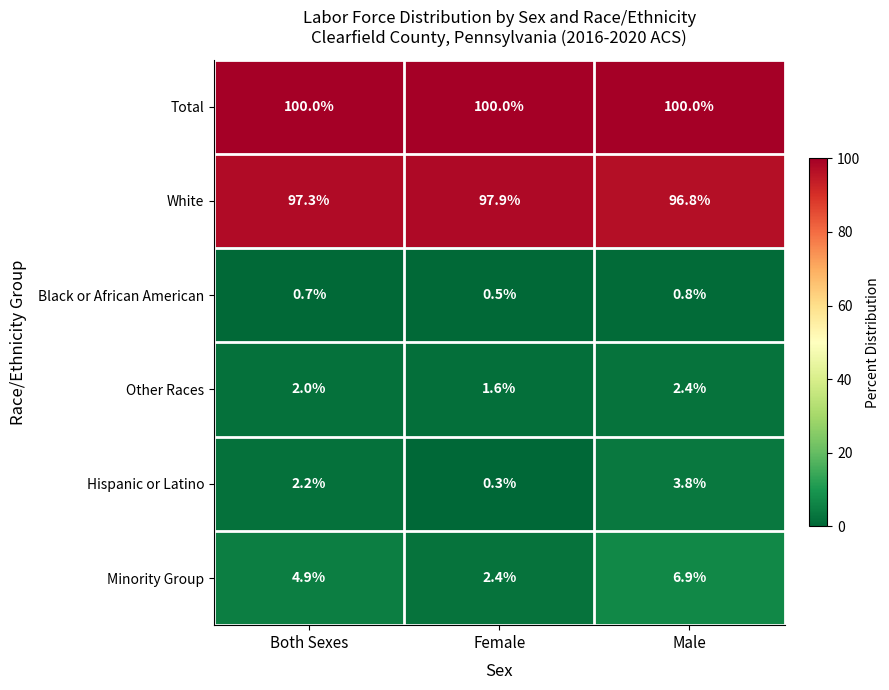

At which category is the sum across all series the highest?

Male